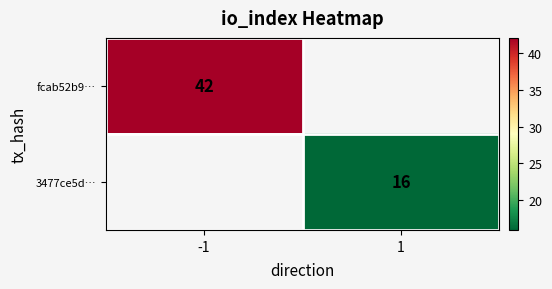

True or false: 3477ce5d… has a value of 6 at 1.

False